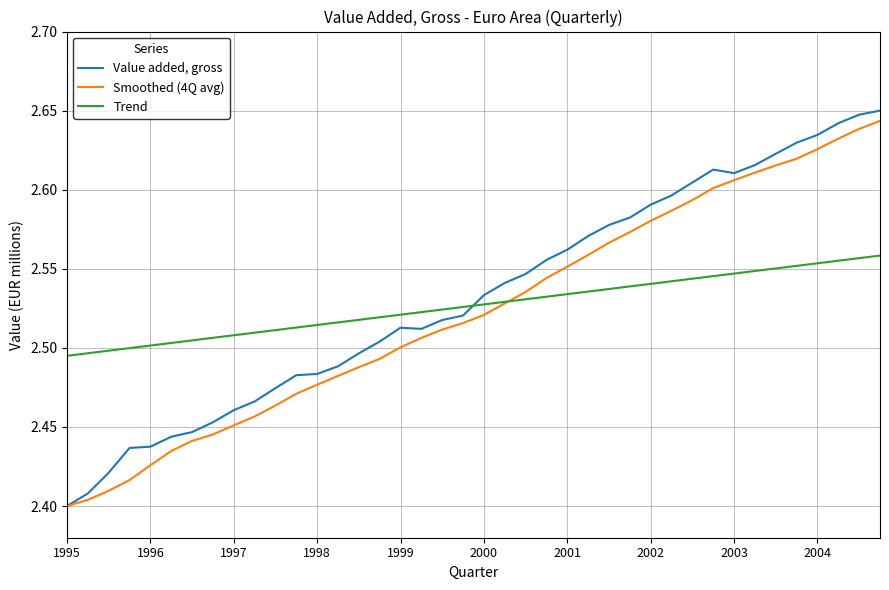

What is the sum of all Value added, gross values?

101.3